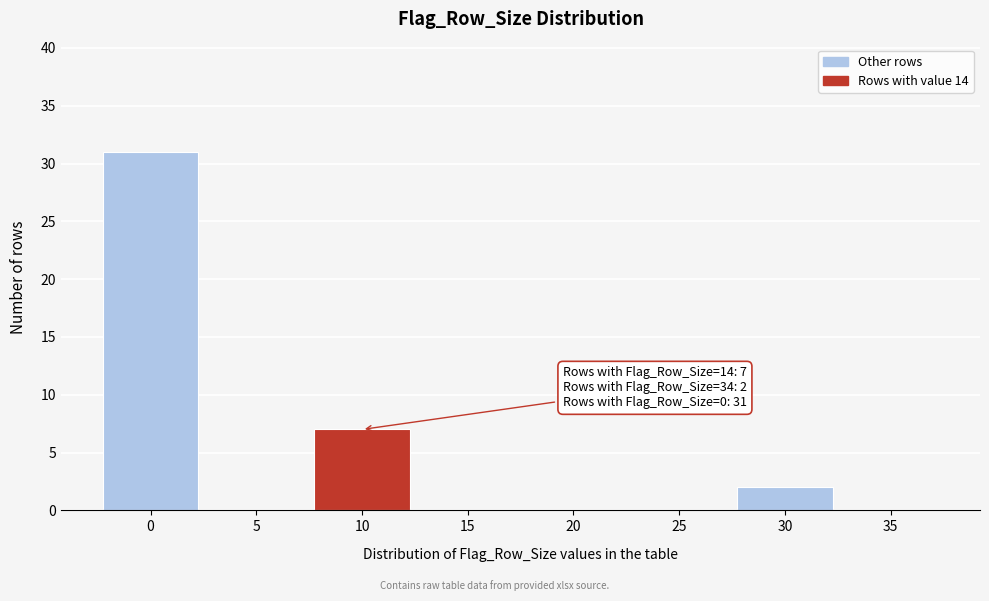

Reading left to right, list all the values displayed in this chart.

0=31	5=0	10=7	15=0	20=0	25=0	30=2	35=0